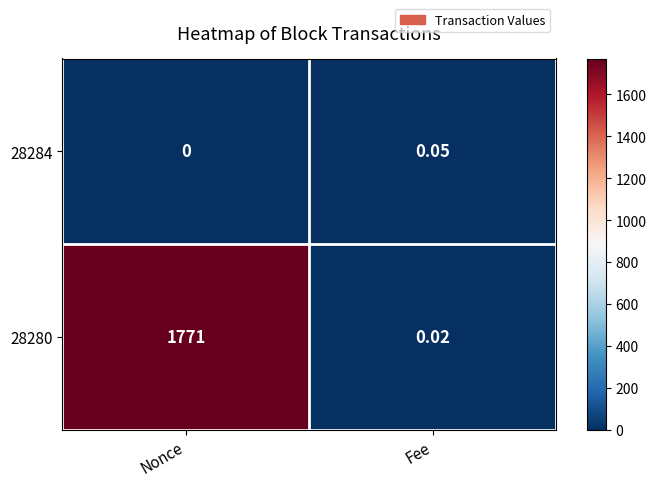

What is the maximum value shown in the chart?

1771.0